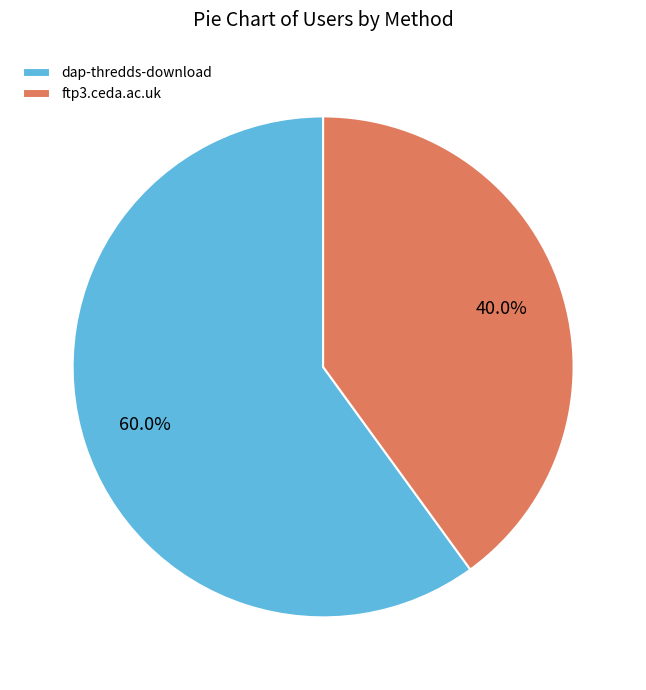

To the nearest percent, what percentage of the pie is ftp3.ceda.ac.uk?

40%